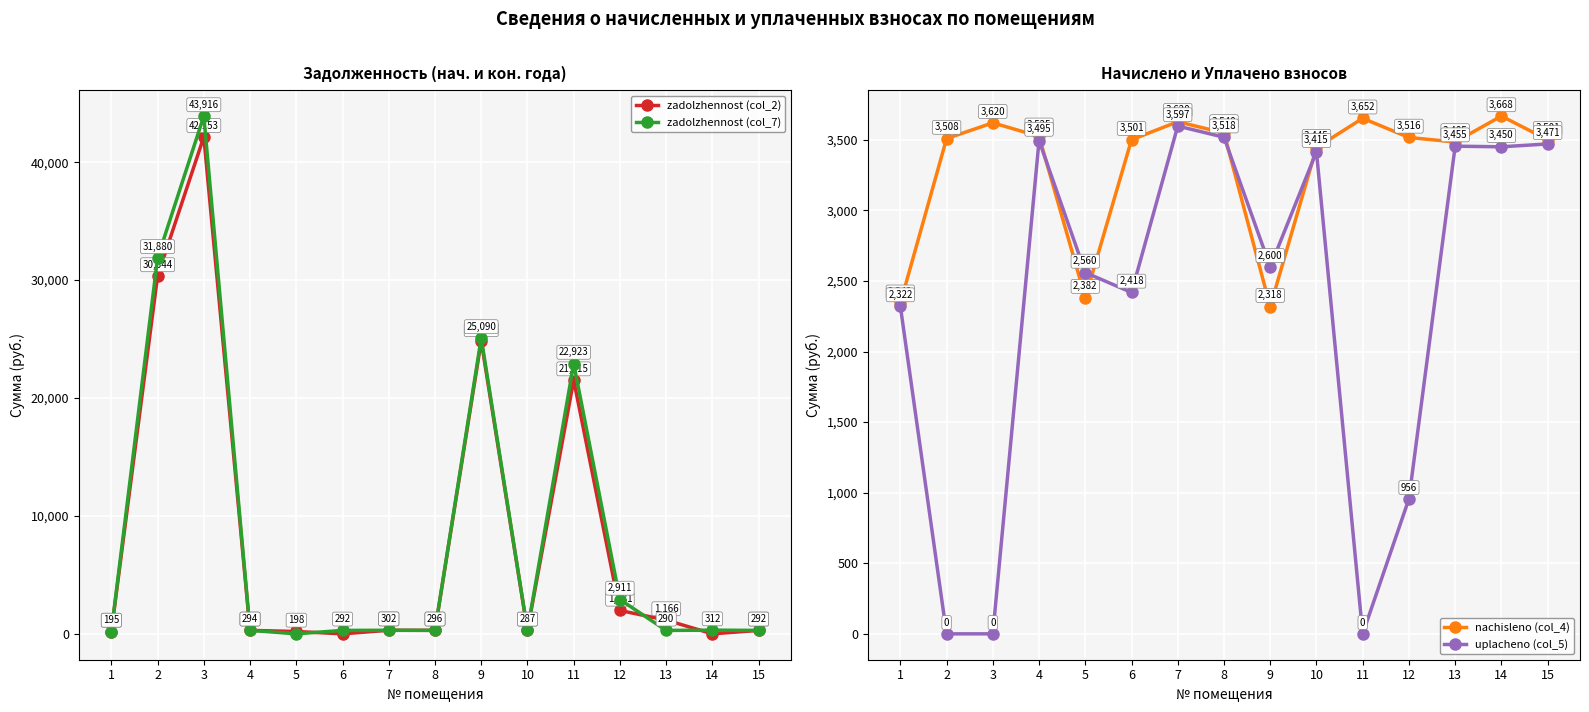

Which series has the largest total across all categories?

zadolzhennost (col_7)